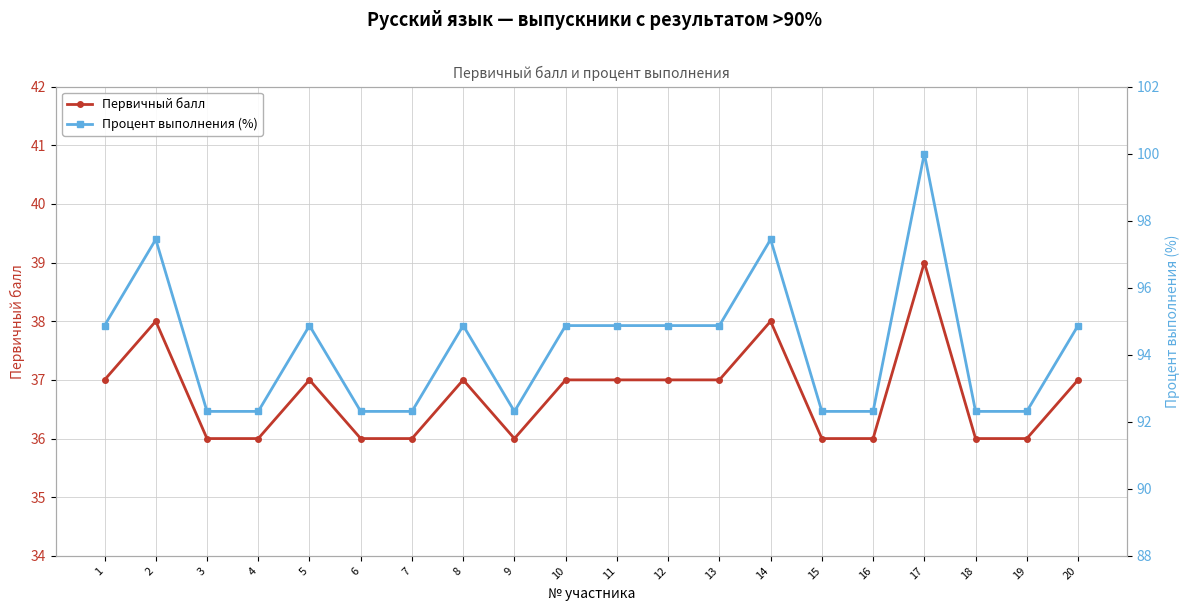

List the series in order of their peak value, highest first.

Процент выполнения (%), Первичный балл